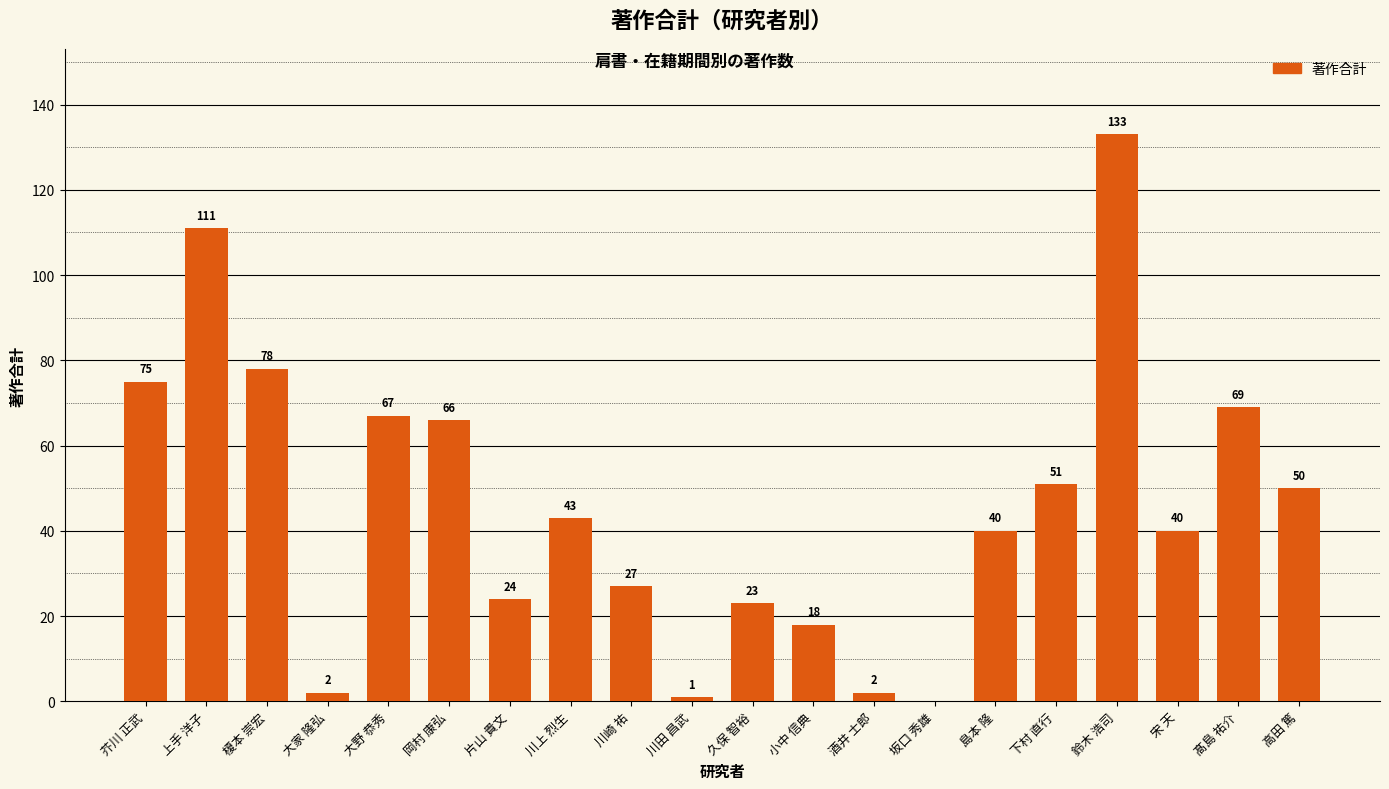

What is the change in value from 川田 昌武 to 宋 天?

+39